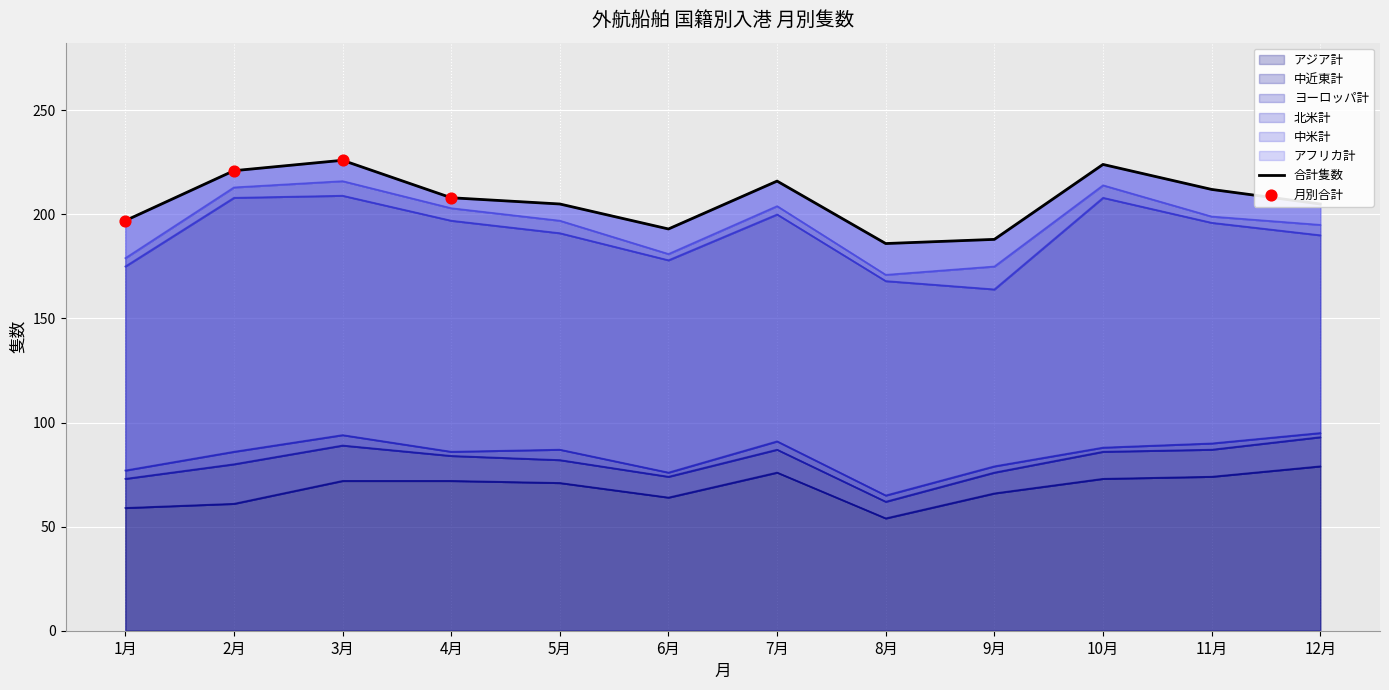

At which category is the sum across all series the highest?

3月